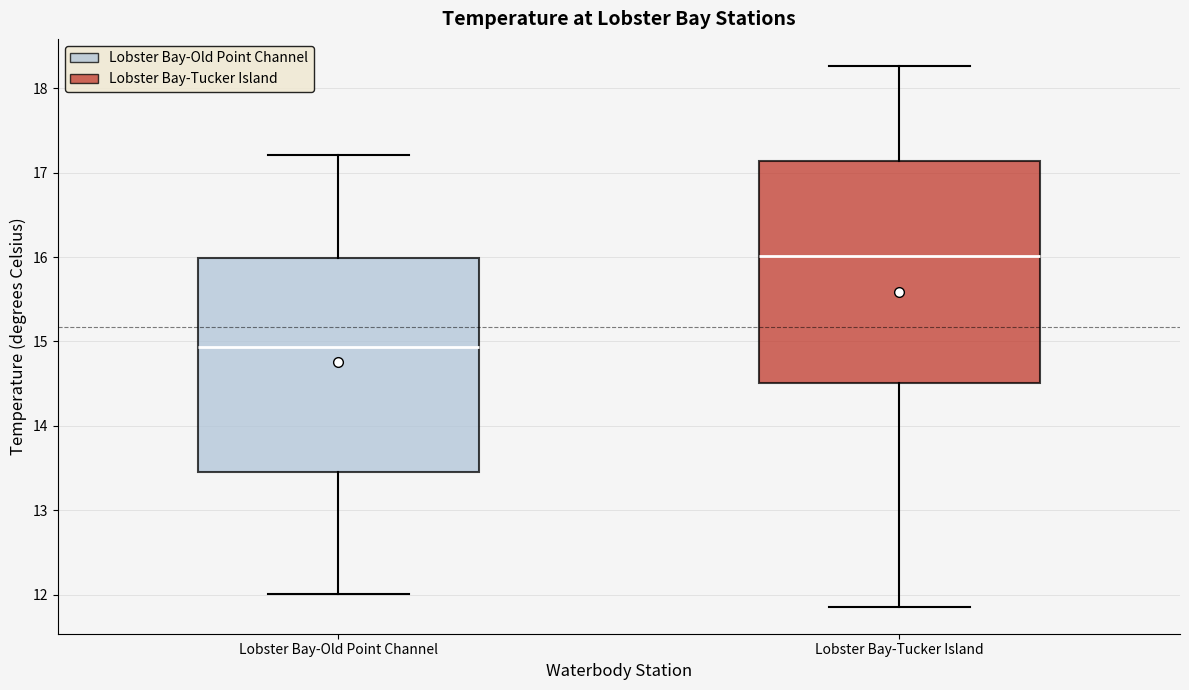

Which box's median line is the highest?

Lobster Bay-Tucker Island